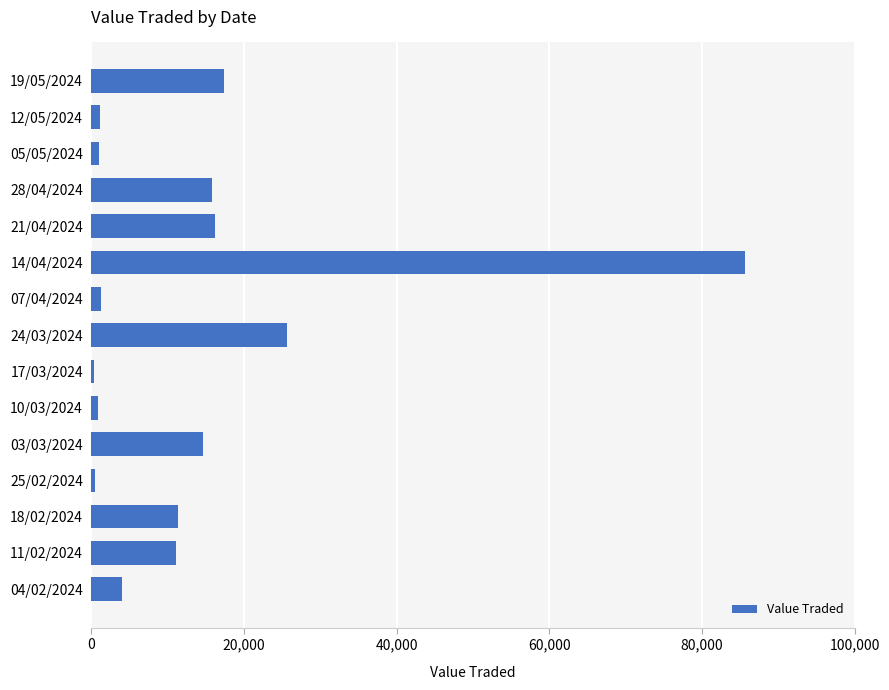

What is the average value?

13821